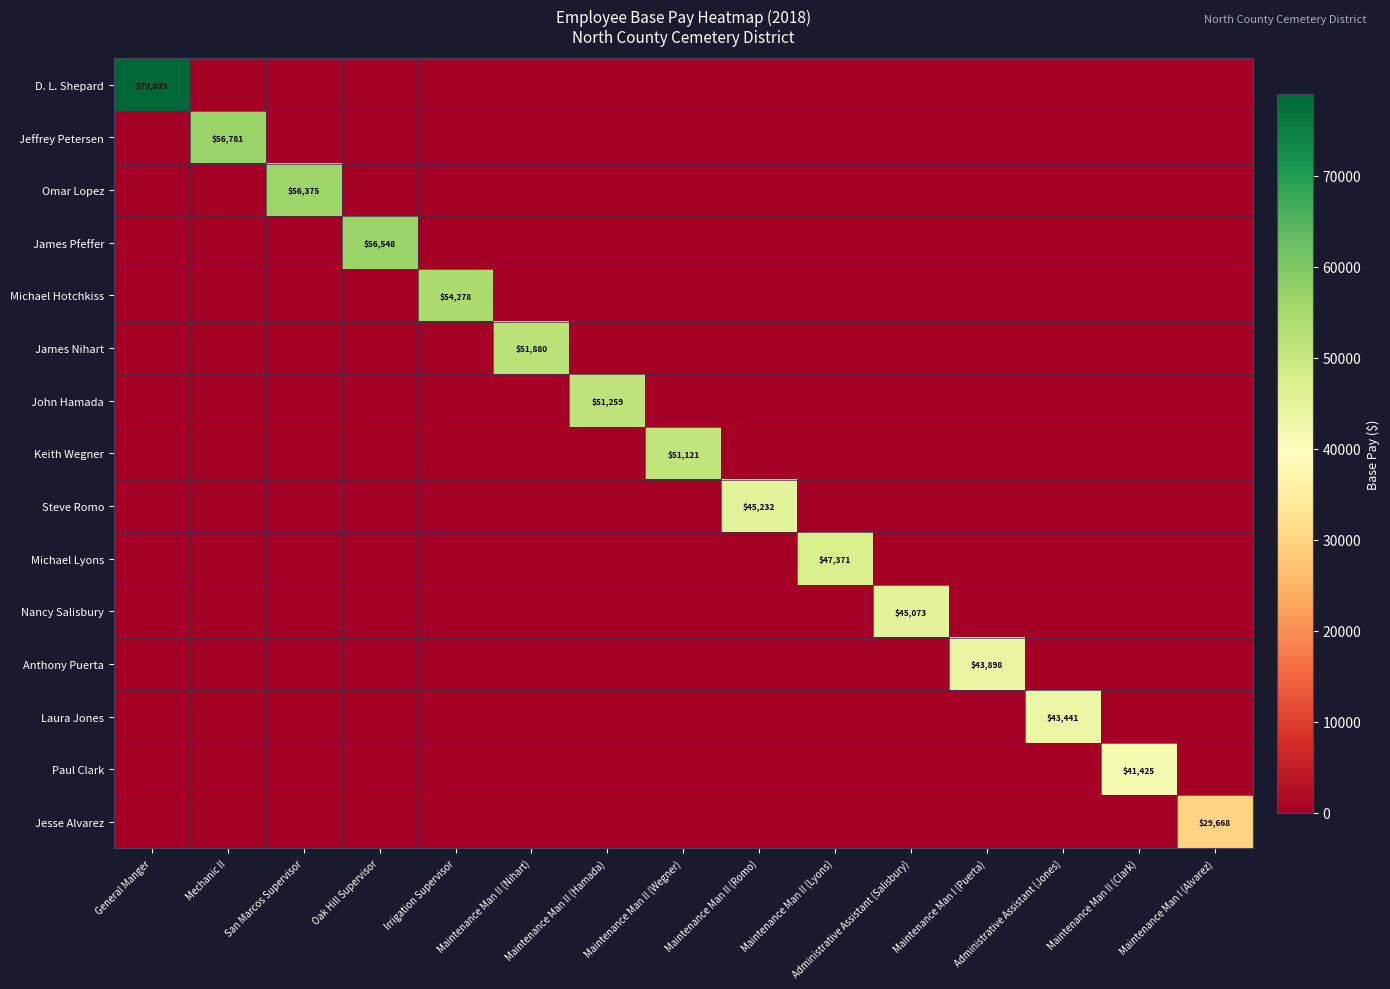

Where is Jesse Alvarez nearest to the value 14834?

General Manger